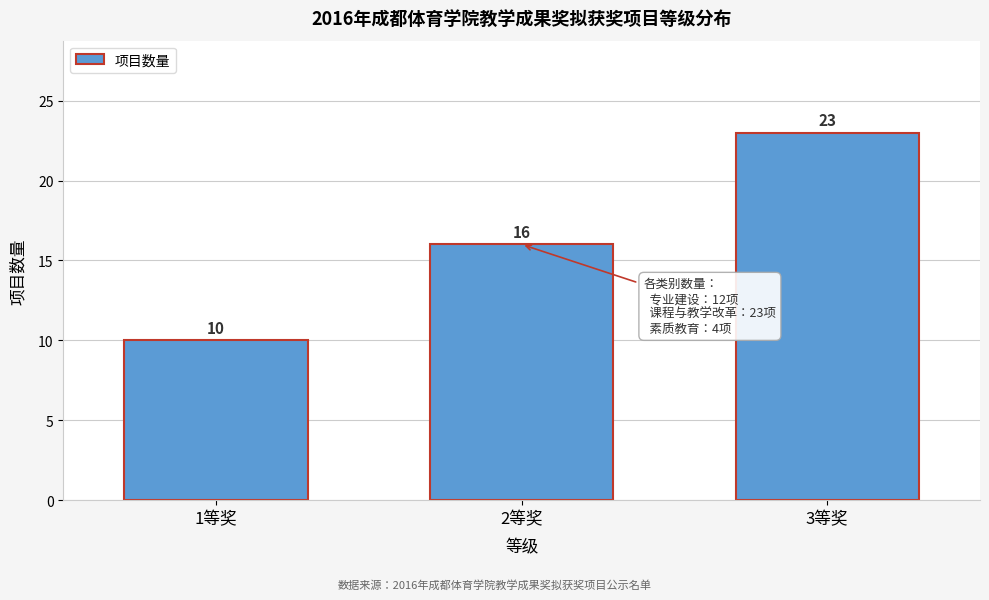

Reading left to right, extract all data points from this chart.

1等奖=10	2等奖=16	3等奖=23